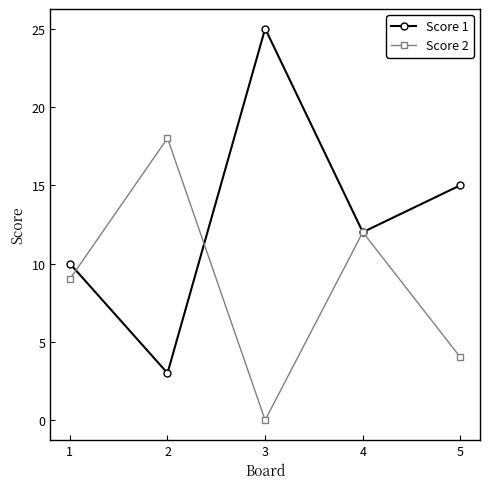

Is it true that Score 1 equals 17 at 1?

False